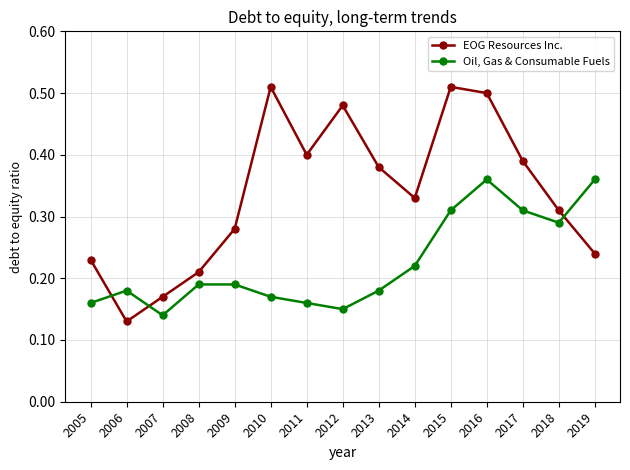

Where do EOG Resources Inc. and Oil, Gas & Consumable Fuels first cross each other?

2005 and 2006